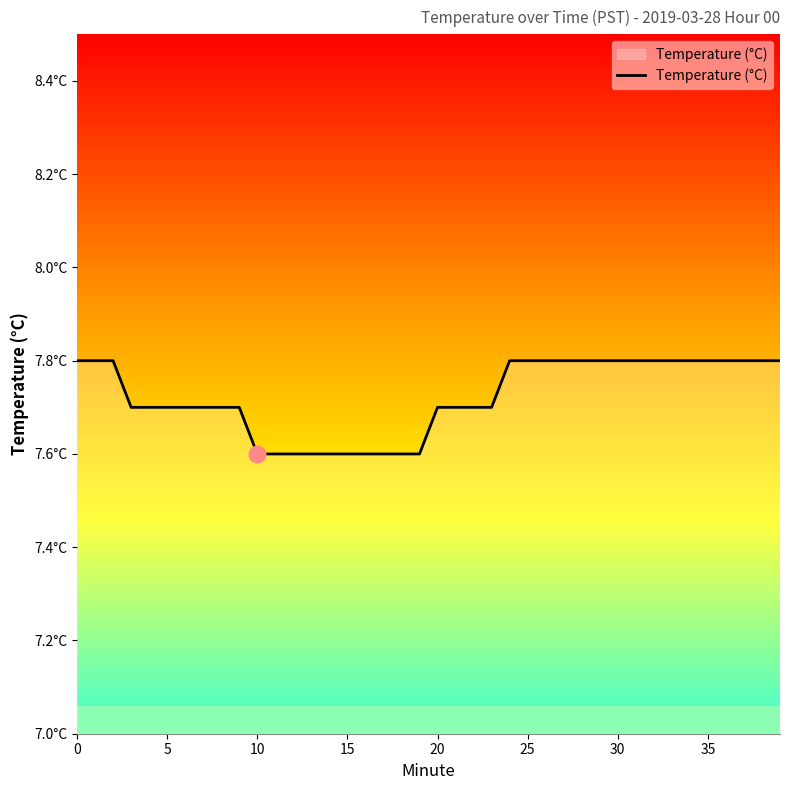

Does the chart display data point markers on the line(s)?

No